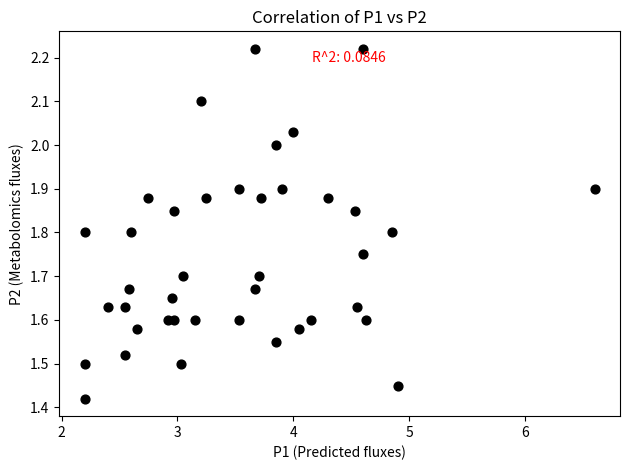

What is the range of Y values (max minus min)?

0.8